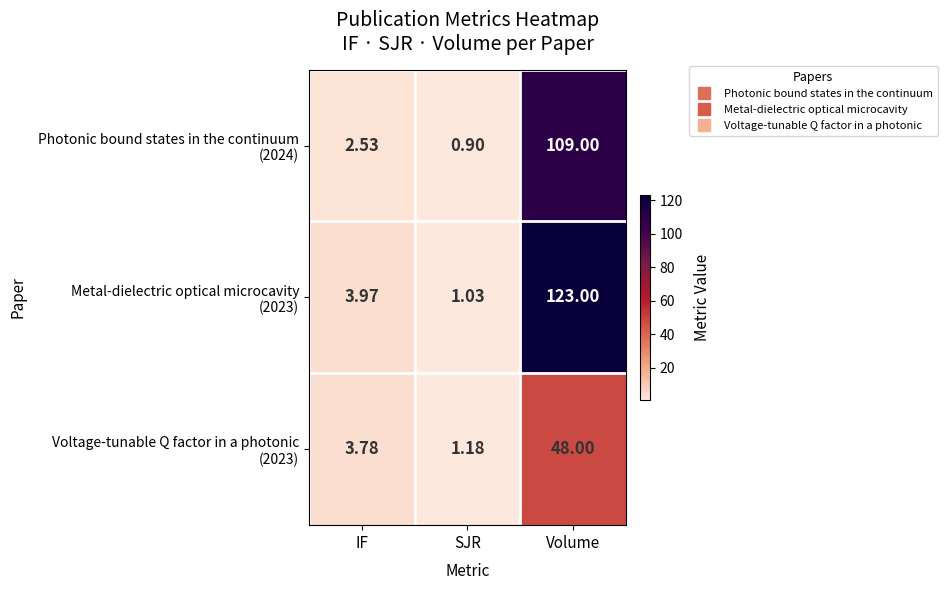

Which category has the lowest value across all series?

SJR